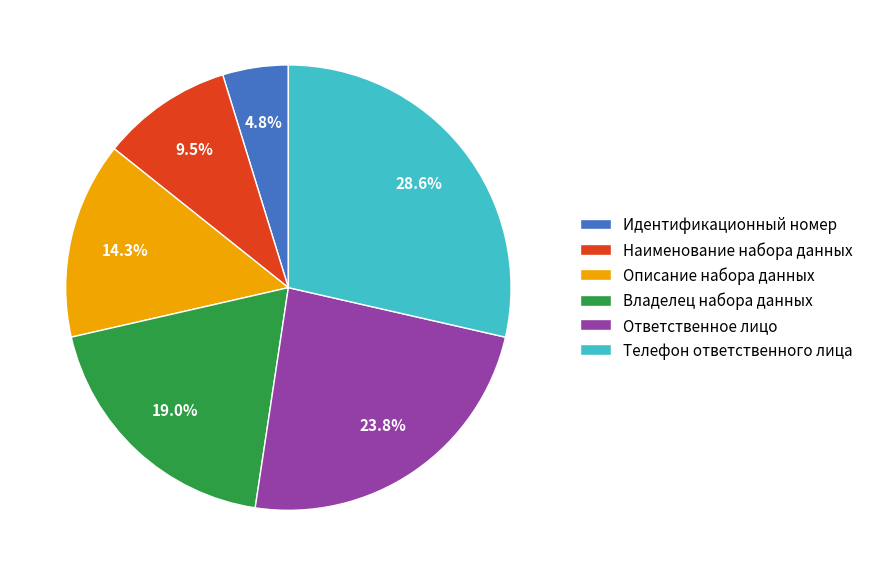

Is there any slice that represents more than half of the pie?

No